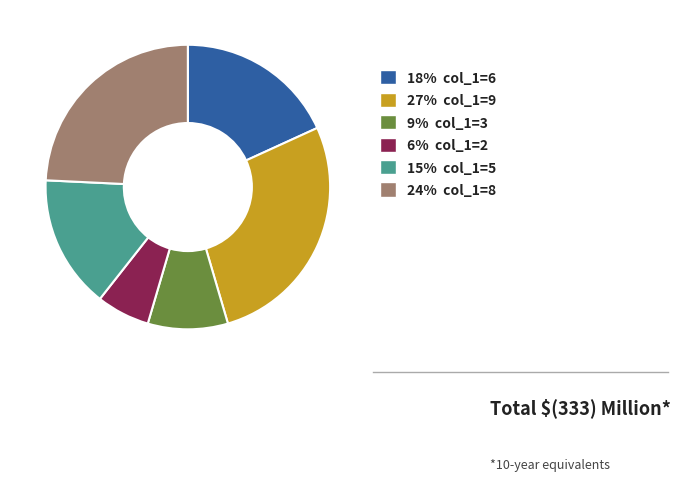

Does any single category account for the majority?

No